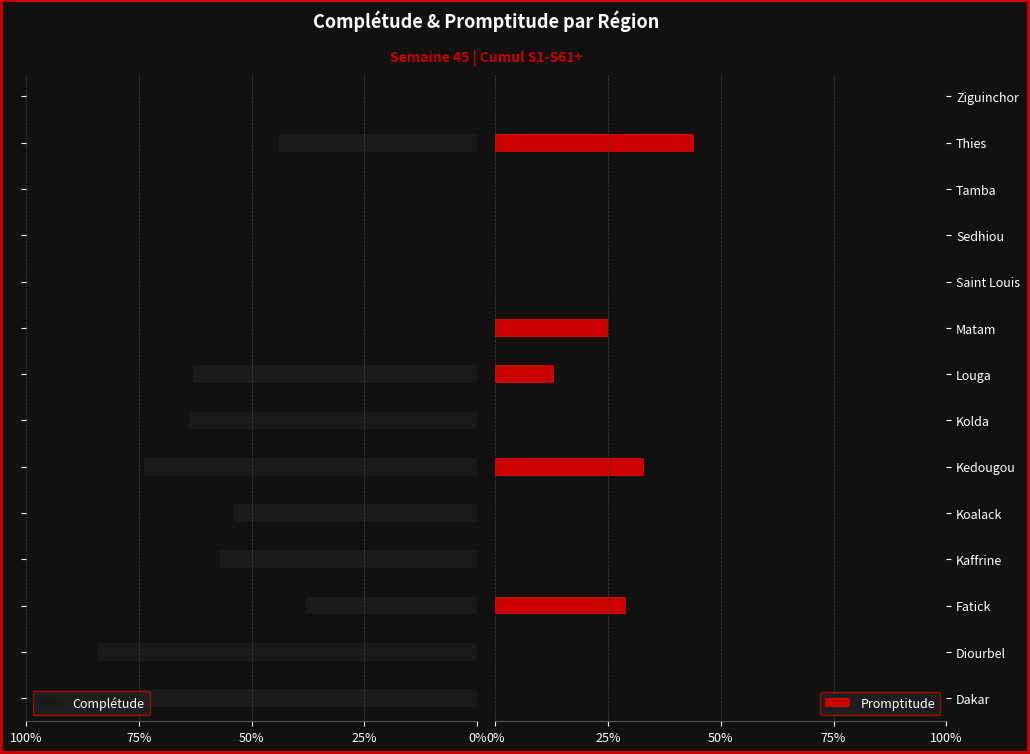

What is the sum of all Promptitude values?

144